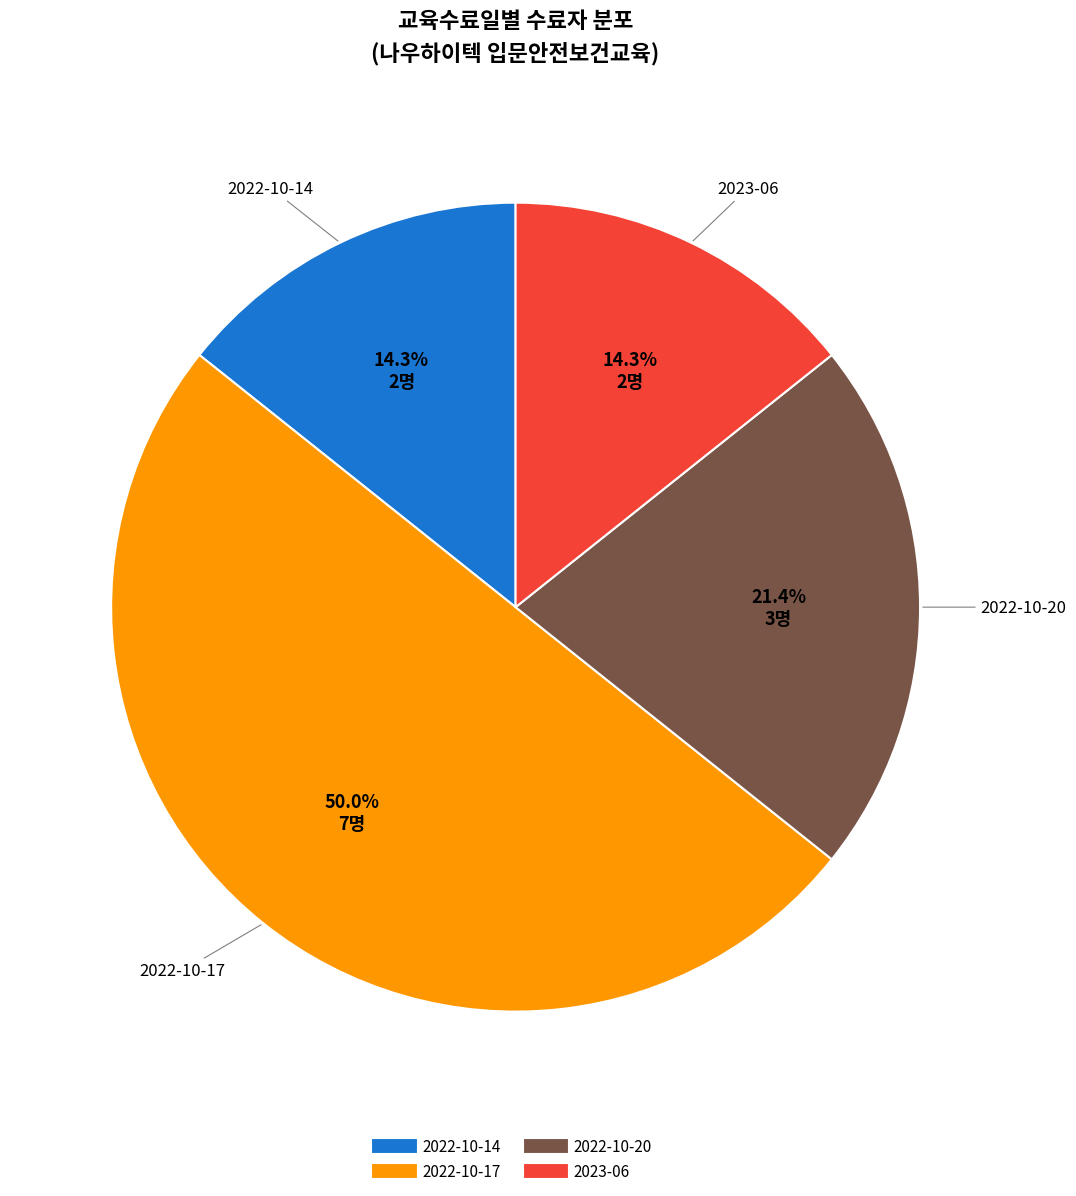

Is the sum of 2023-06 and 2022-10-14 greater than half?

No